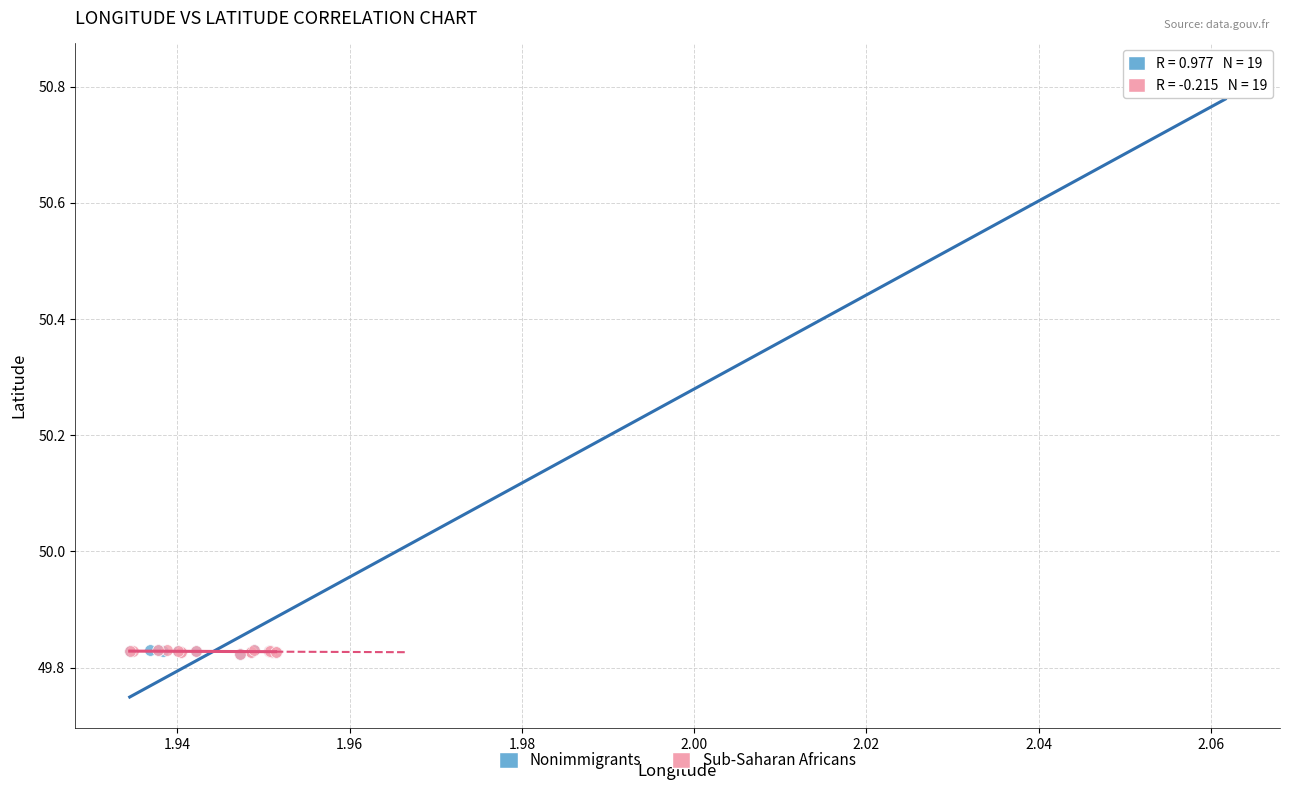

Which series reaches the maximum Y coordinate?

Nonimmigrants